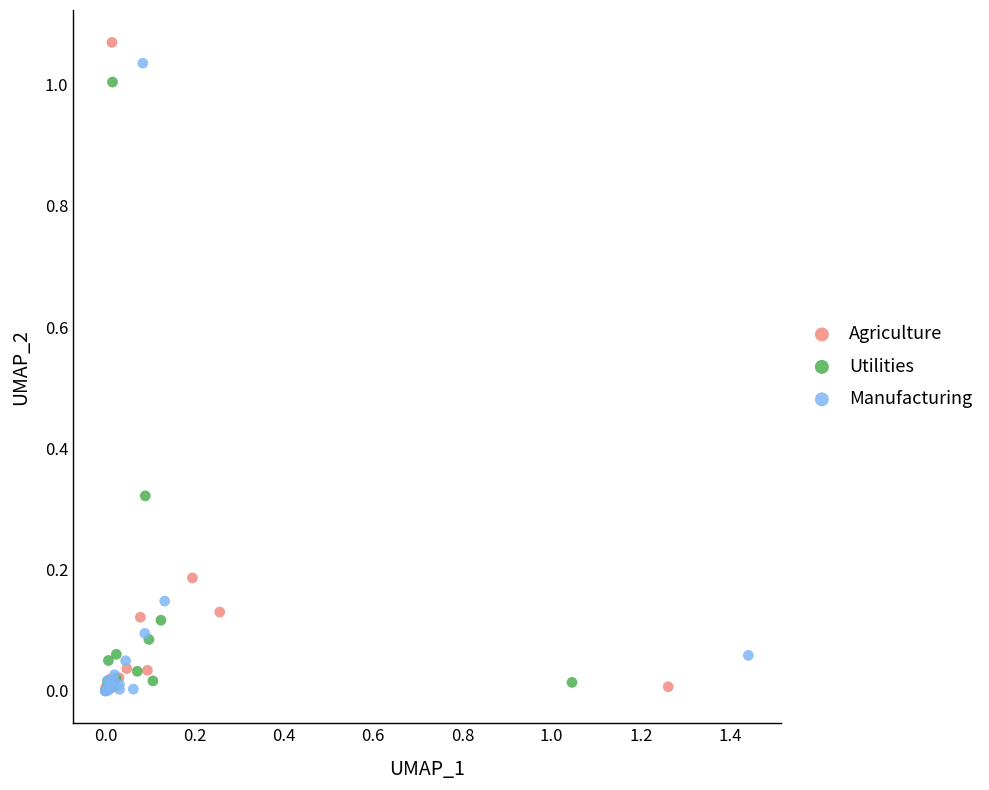

Which series has the largest Y range (max minus min)?

Agriculture